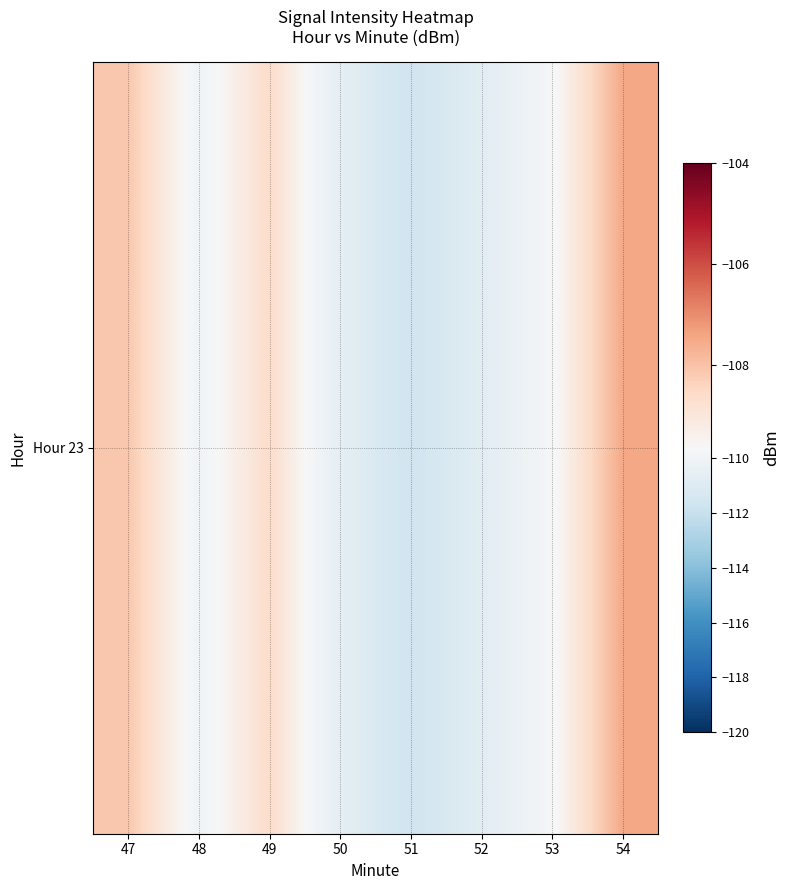

At which category does the chart reach its minimum across all series?

51